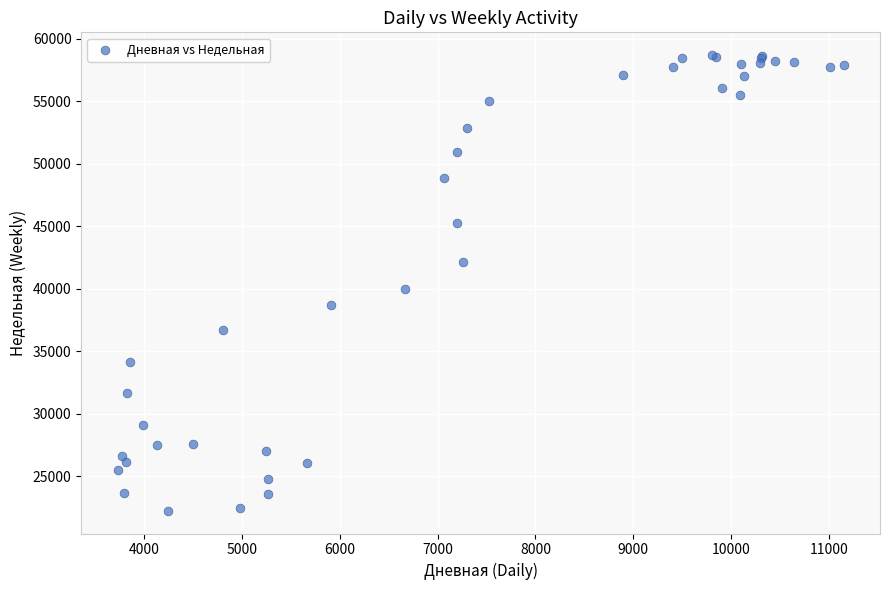

What Y value in the scatter plot is closest to 40476?

39999